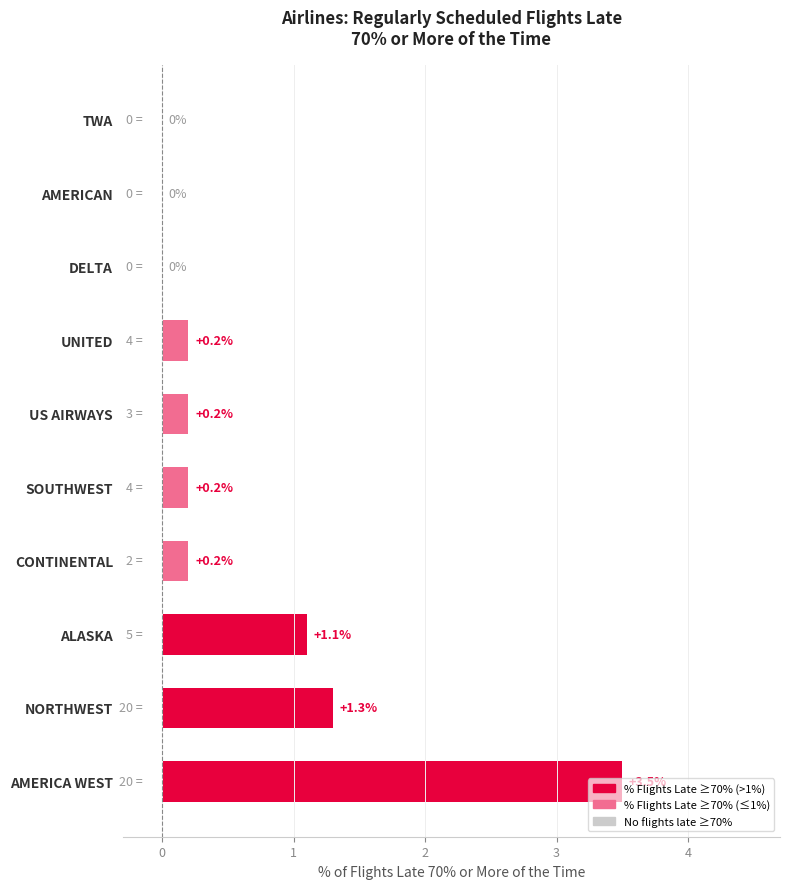

What is the sum of all values?

6.7